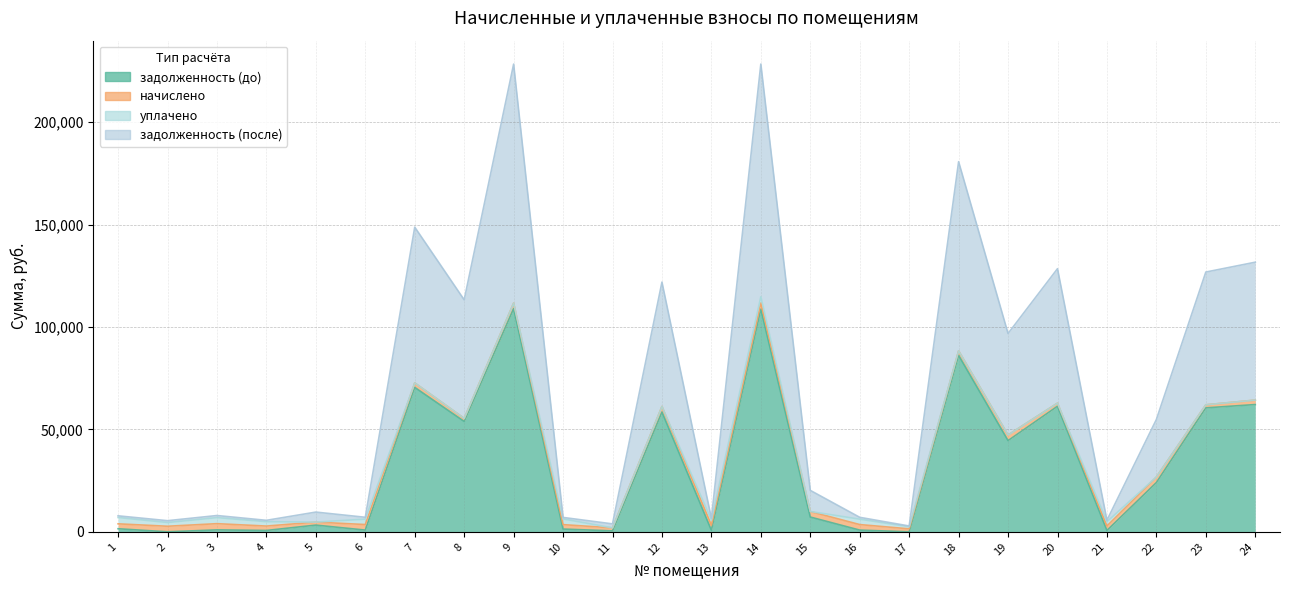

What is the sum of the задолженность (до) values at 23 and 12?

119008.5